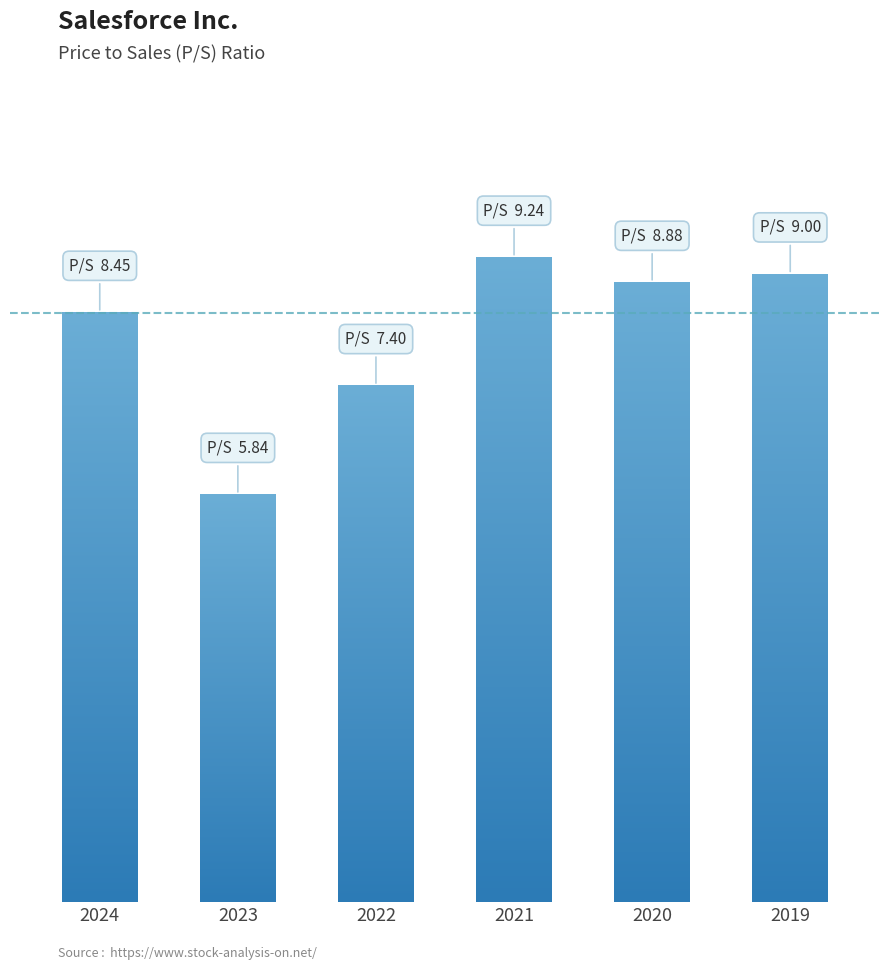

What is the value of the 3rd bar from the left?

7.4